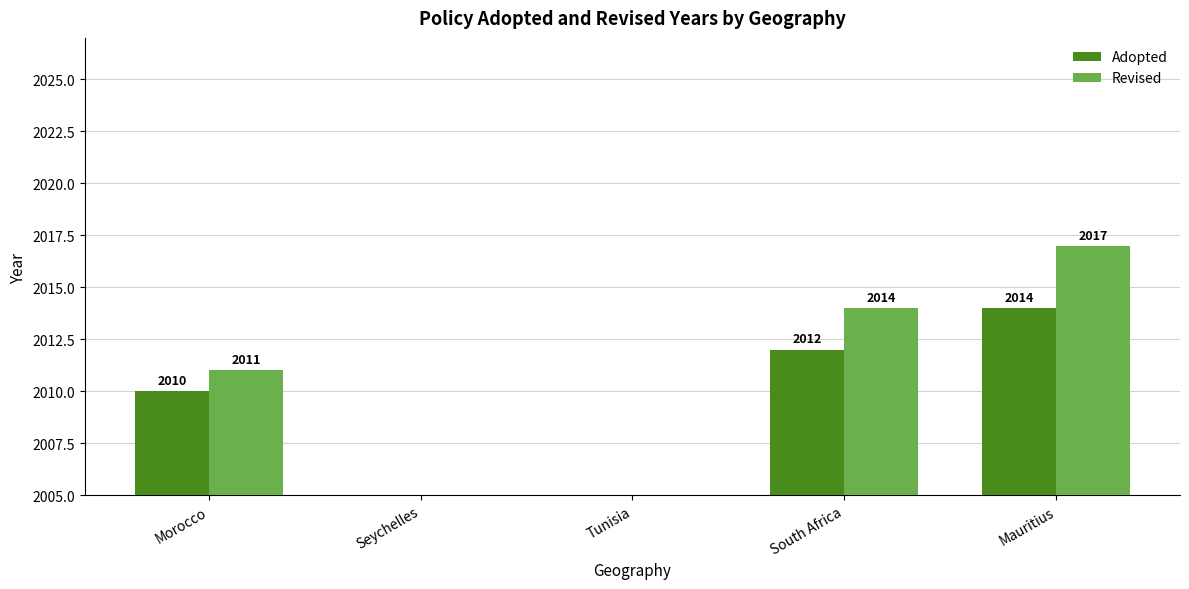

At which category is the sum across all series the highest?

Mauritius